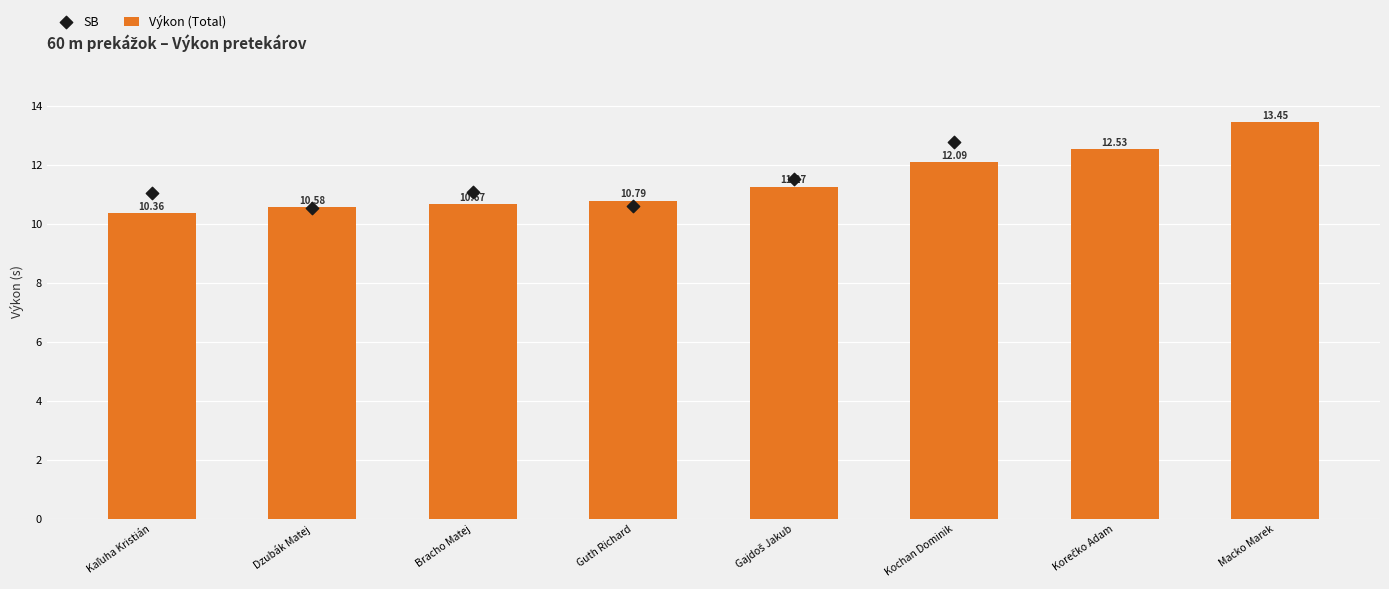

What is the ratio of the value at Bracho Matej to the value at Dzubák Matej?

1.0